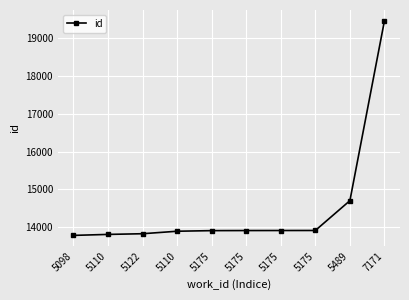

How many lines are shown in the chart?

1